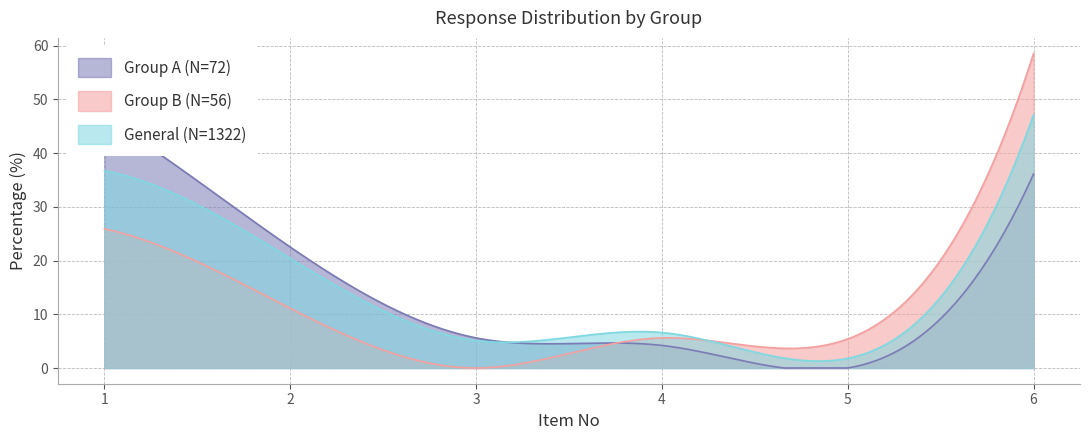

How many intersections are there between General (N=1322) and Group A (N=72)?

1